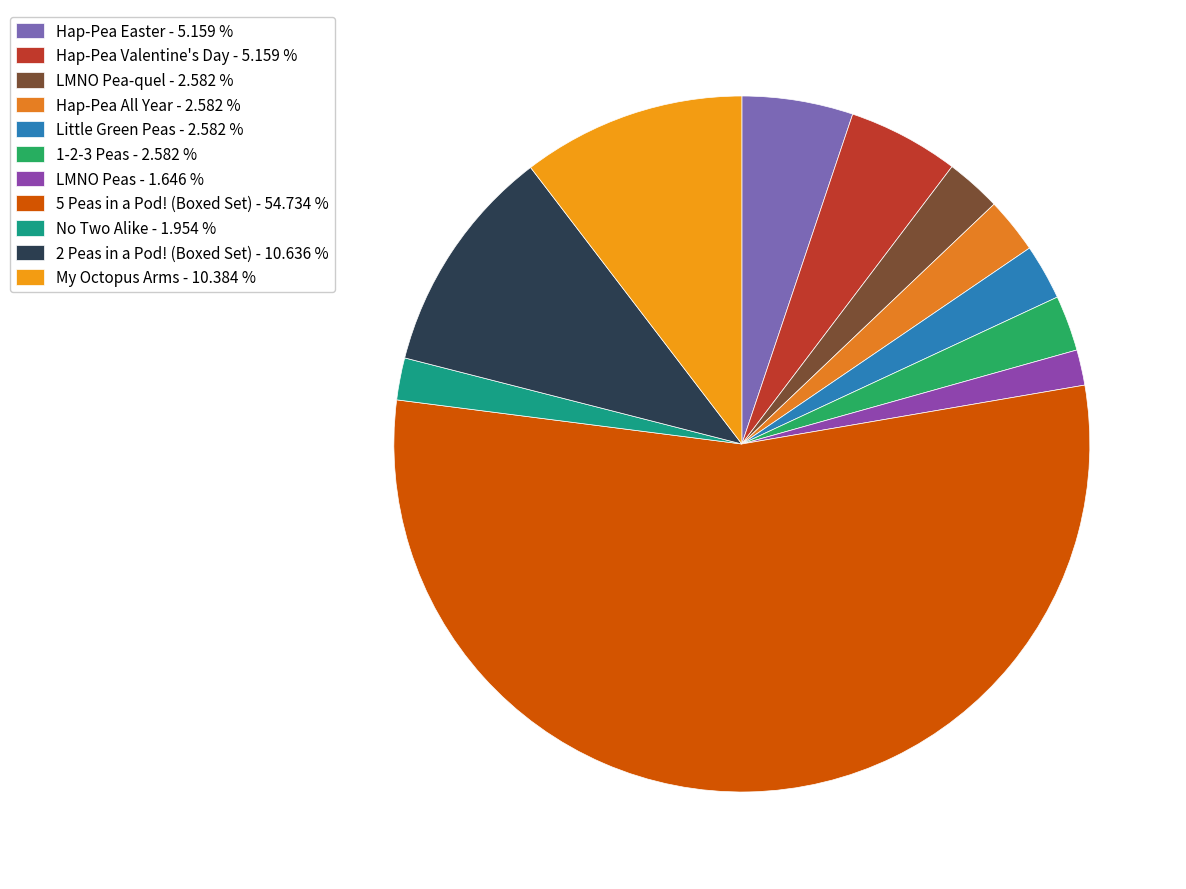

Which has a higher value, My Octopus Arms or Little Green Peas?

My Octopus Arms